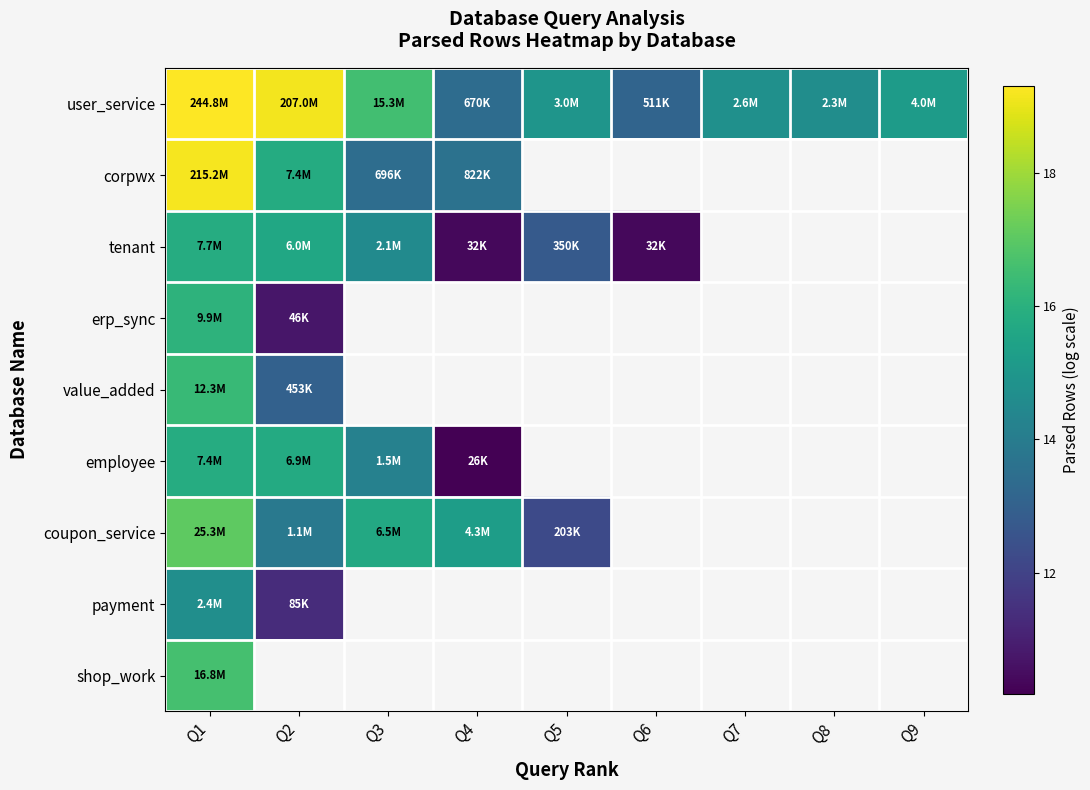

How many distinct data groups are displayed?

9